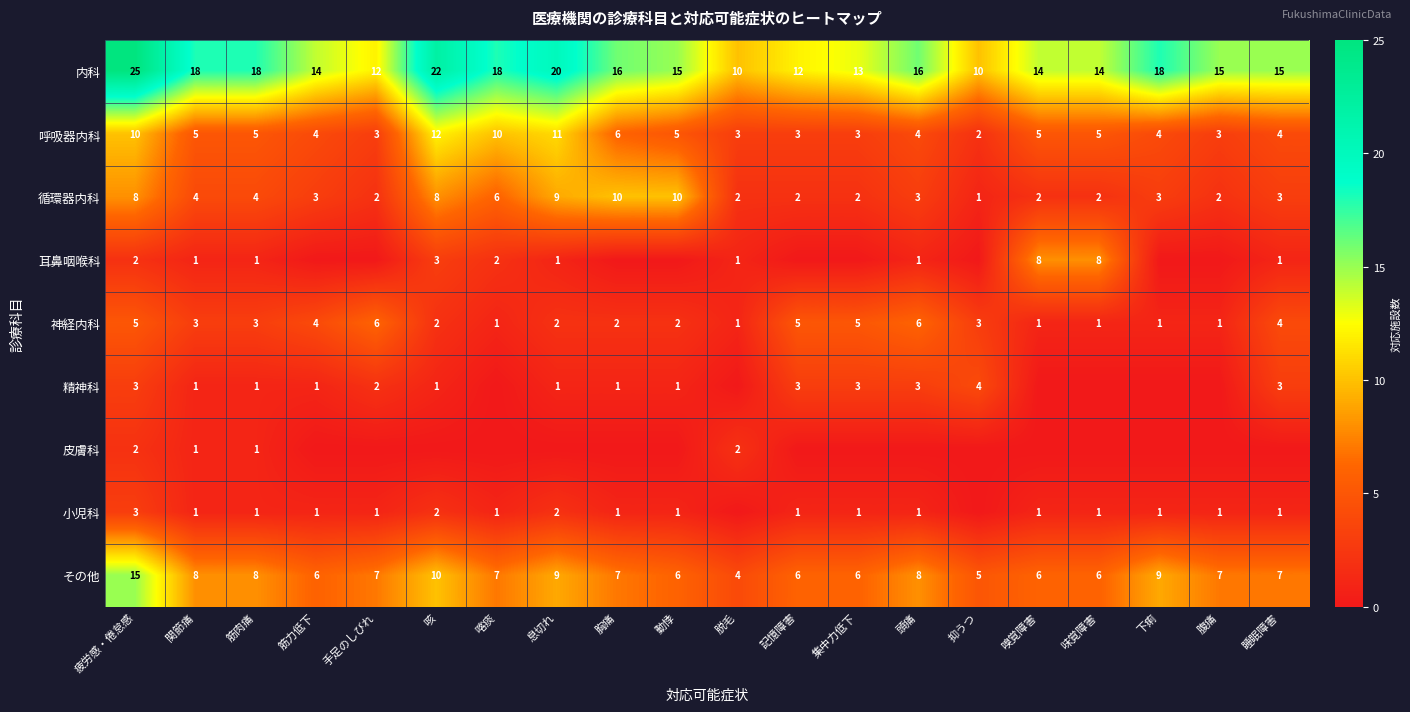

What is the total value across all series at 筋力低下?

33